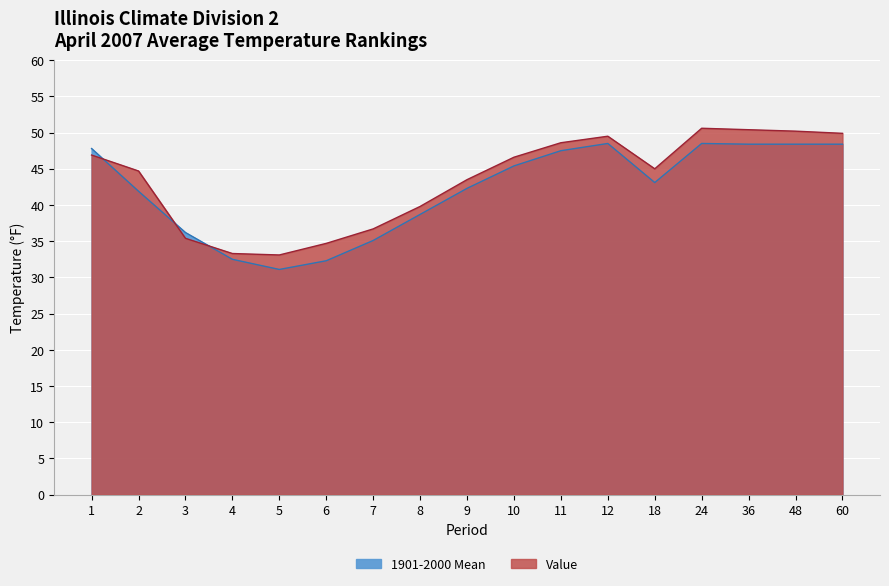

Which label corresponds to the largest value in the chart?

24